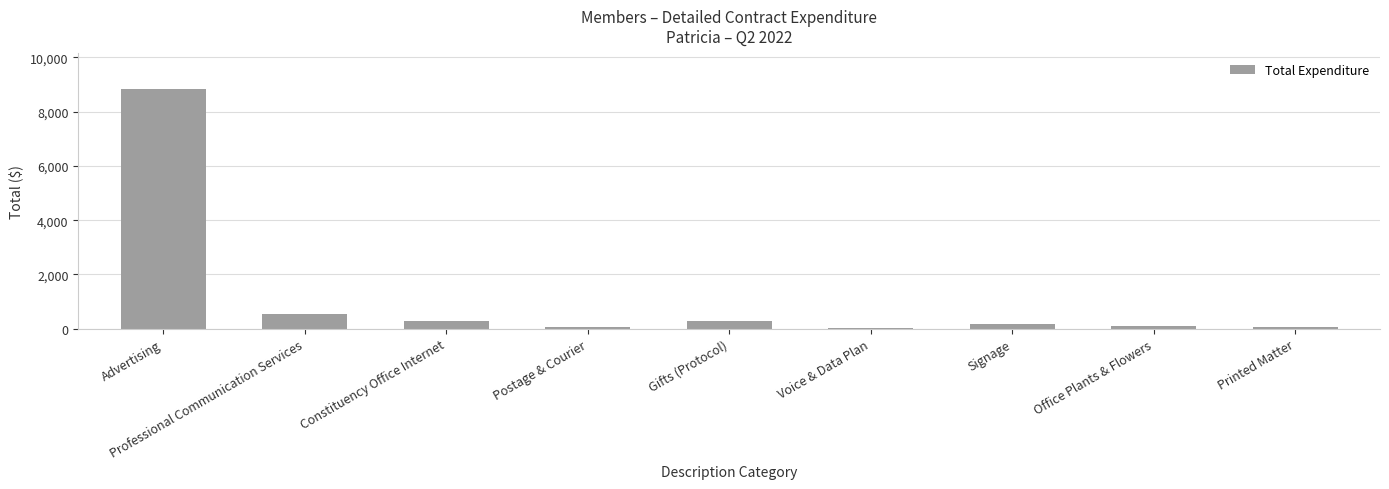

Which category has the highest value across all series?

Advertising